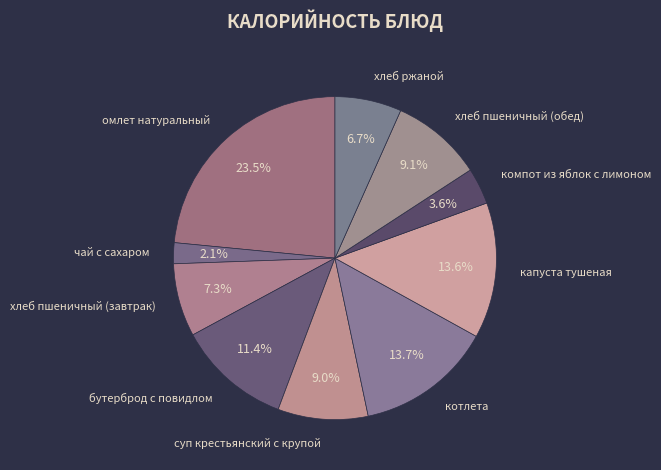

How many segments does this pie chart have?

10